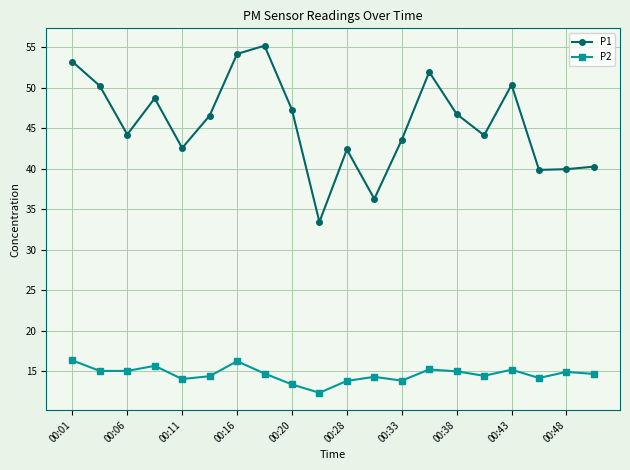

How many interior local valleys does the P1 series have?

6